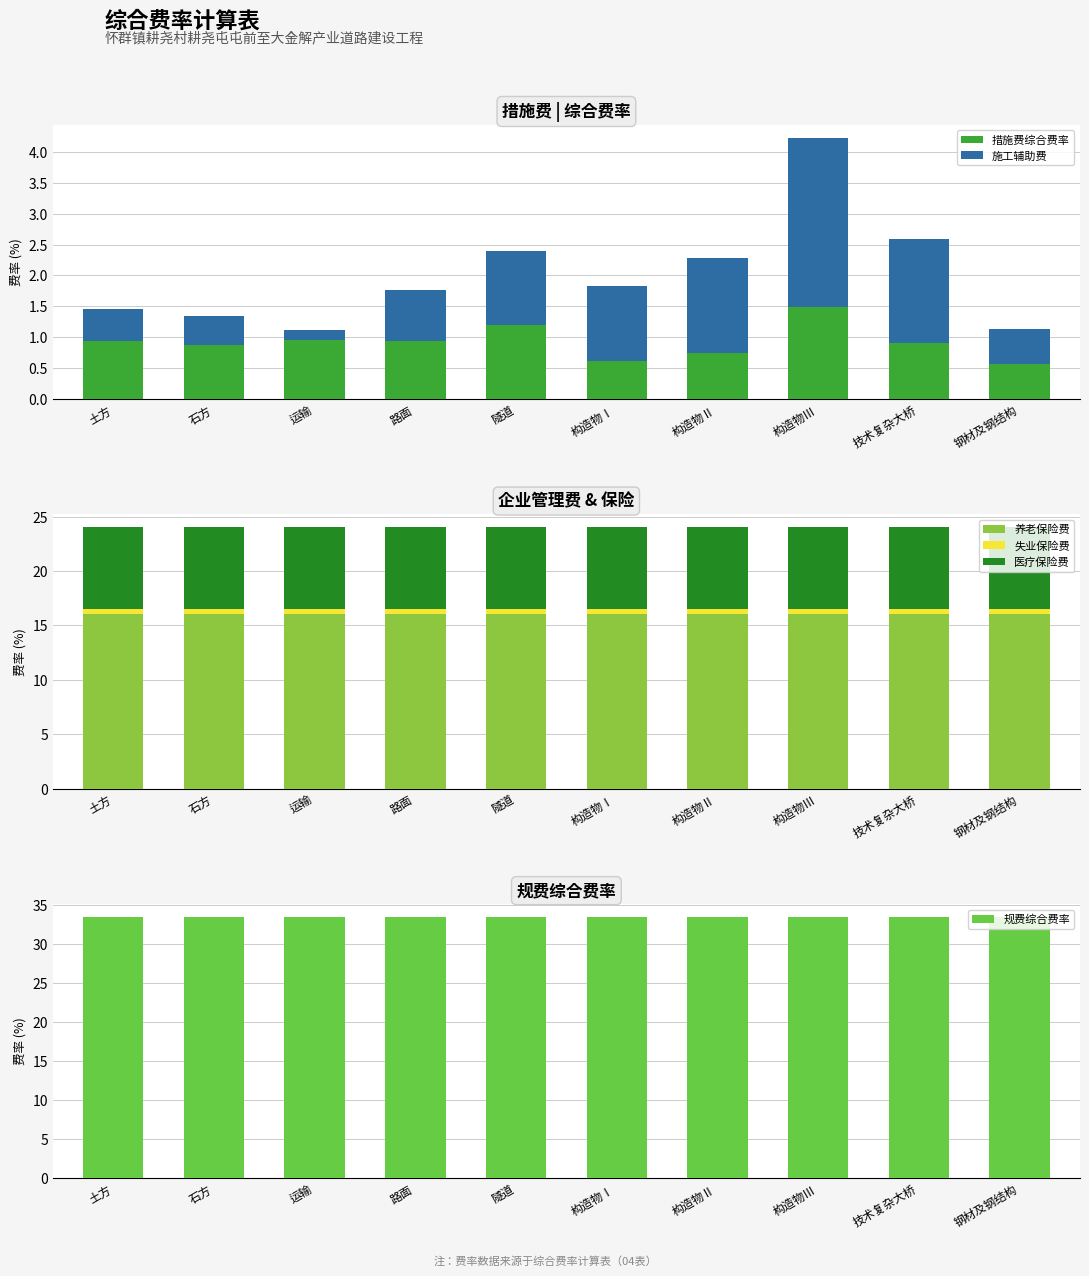

Reading left to right, list all the values displayed in this chart.

措施费综合费率: 土方=0.9	石方=0.9	运输=1.0	路面=0.9	隧道=1.2	构造物Ⅰ=0.6	构造物Ⅱ=0.7	构造物Ⅲ=1.5	技术复杂大桥=0.9	钢材及钢结构=0.6
施工辅助费: 土方=0.5	石方=0.5	运输=0.2	路面=0.8	隧道=1.2	构造物Ⅰ=1.2	构造物Ⅱ=1.5	构造物Ⅲ=2.7	技术复杂大桥=1.7	钢材及钢结构=0.6
养老保险费: 土方=16.0	石方=16.0	运输=16.0	路面=16.0	隧道=16.0	构造物Ⅰ=16.0	构造物Ⅱ=16.0	构造物Ⅲ=16.0	技术复杂大桥=16.0	钢材及钢结构=16.0
失业保险费: 土方=0.5	石方=0.5	运输=0.5	路面=0.5	隧道=0.5	构造物Ⅰ=0.5	构造物Ⅱ=0.5	构造物Ⅲ=0.5	技术复杂大桥=0.5	钢材及钢结构=0.5
医疗保险费: 土方=7.5	石方=7.5	运输=7.5	路面=7.5	隧道=7.5	构造物Ⅰ=7.5	构造物Ⅱ=7.5	构造物Ⅲ=7.5	技术复杂大桥=7.5	钢材及钢结构=7.5
规费综合费率: 土方=33.5	石方=33.5	运输=33.5	路面=33.5	隧道=33.5	构造物Ⅰ=33.5	构造物Ⅱ=33.5	构造物Ⅲ=33.5	技术复杂大桥=33.5	钢材及钢结构=33.5